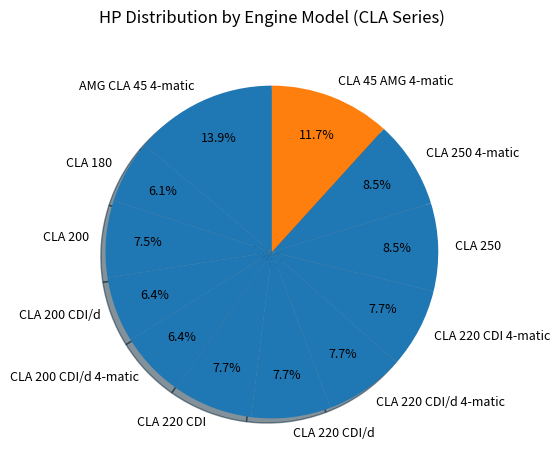

To the nearest percent, what is the difference between the largest and smallest slice percentages?

8%